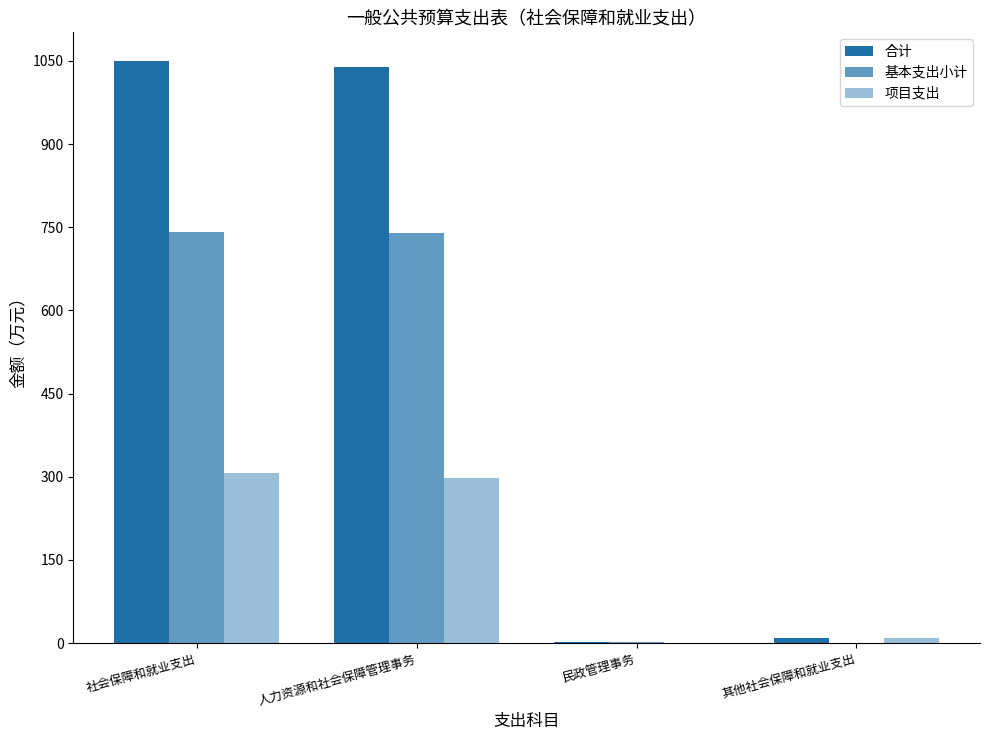

Which series changed the most between 社会保障和就业支出 and 人力资源和社会保障管理事务?

合计